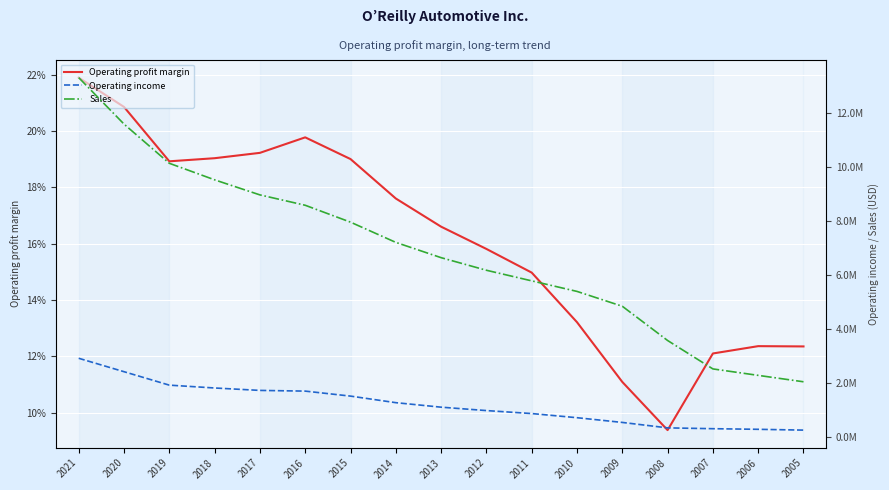

At how many categories does at least one series exceed 6778206?

8